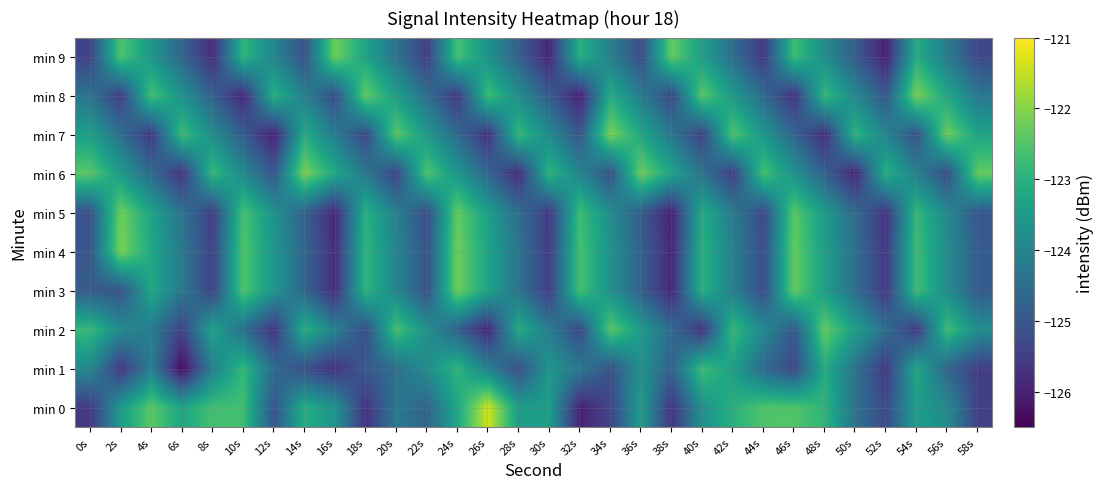

What is the highest value of the 2 series?

-122.3